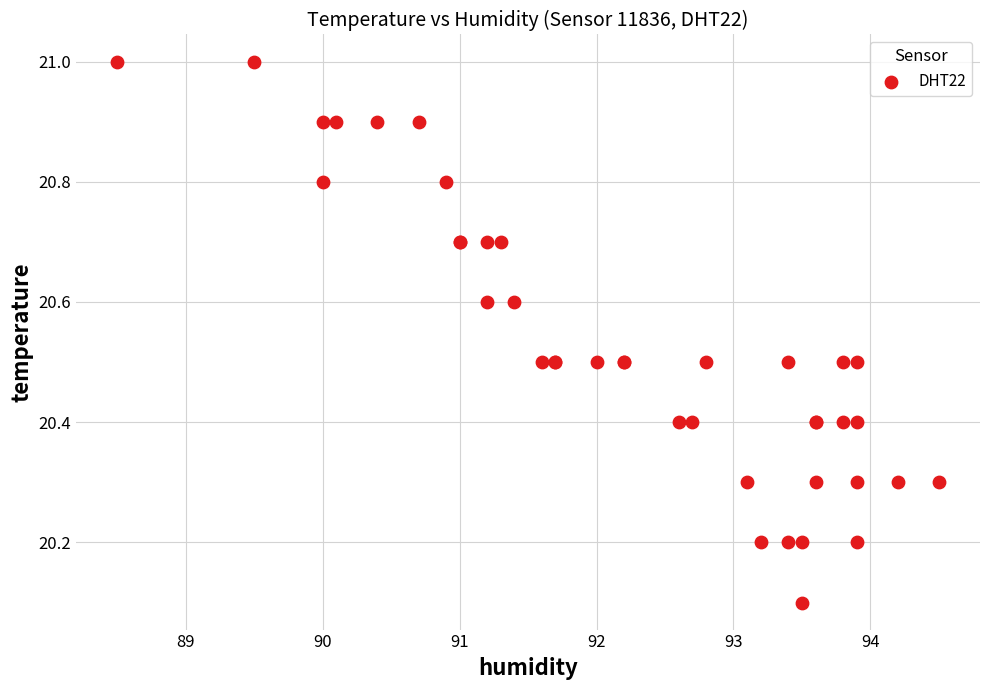

What Y value in the scatter plot is closest to 20?

20.1